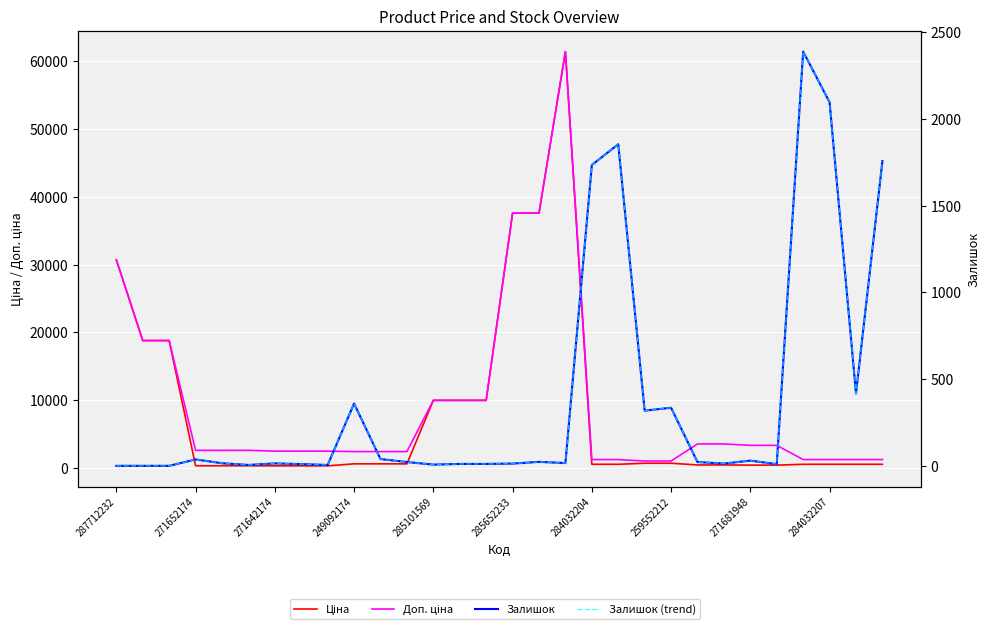

What is the difference between the second highest and second lowest values in the Доп. ціна series?

36569.0